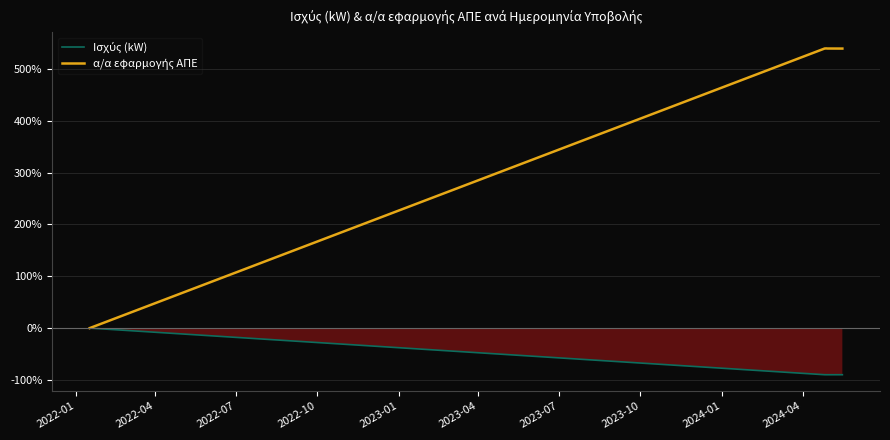

True or false: α/α εφαρμογής ΑΠΕ and Ισχύς (kW) intersect in this chart.

False